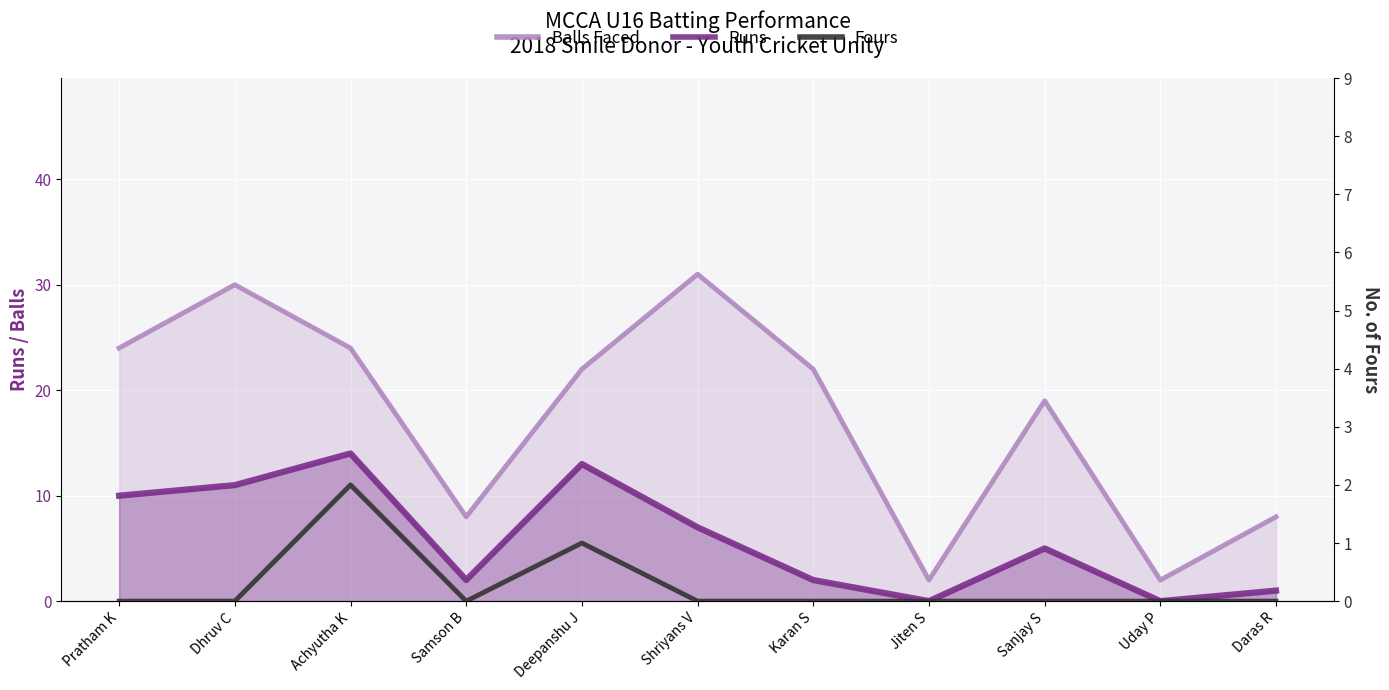

In Runs, how many points are lower than both neighbors (excluding endpoints)?

3